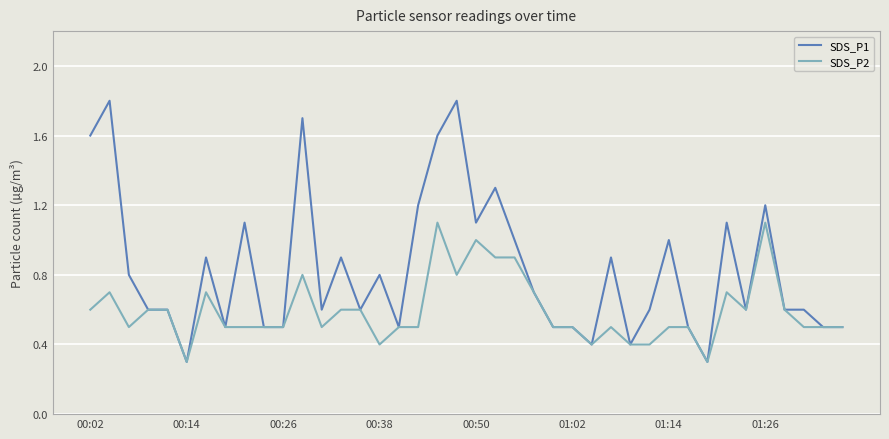

What is the maximum value for SDS_P2?

1.1